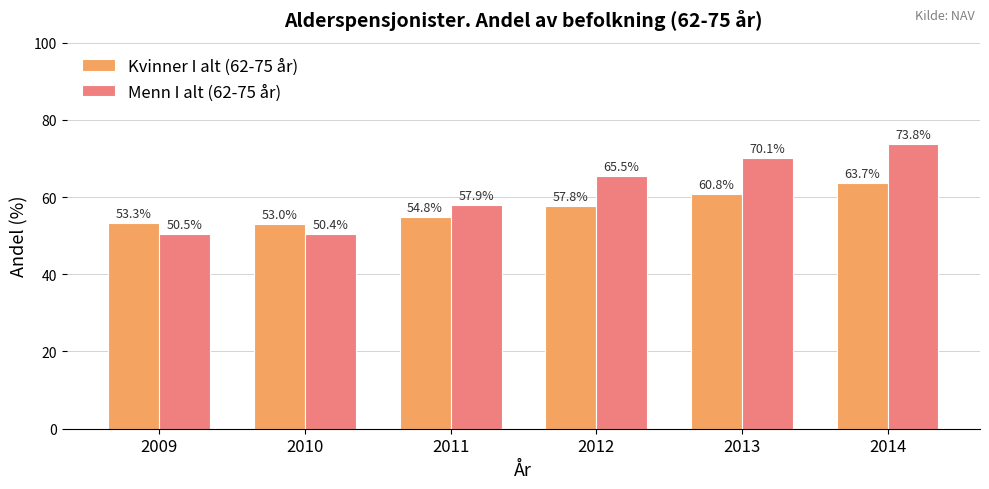

At how many categories does at least one series exceed 59?

3